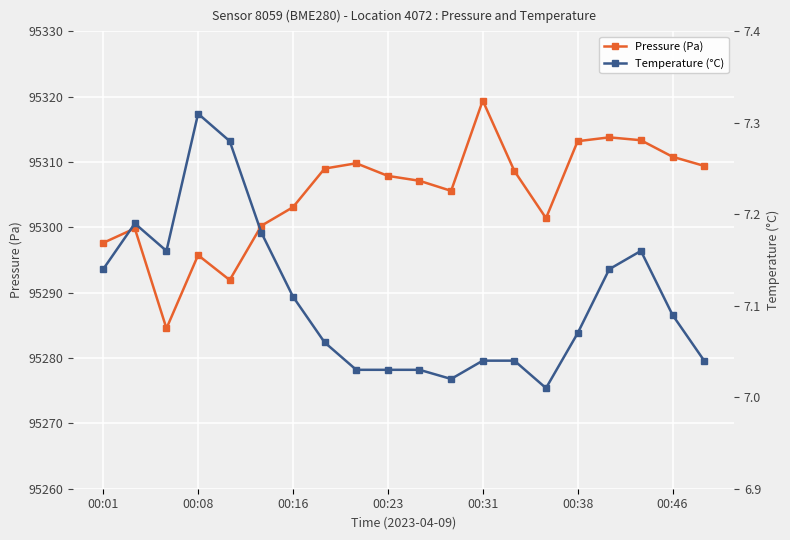

What is the difference between the highest and lowest values at 11?

95298.6